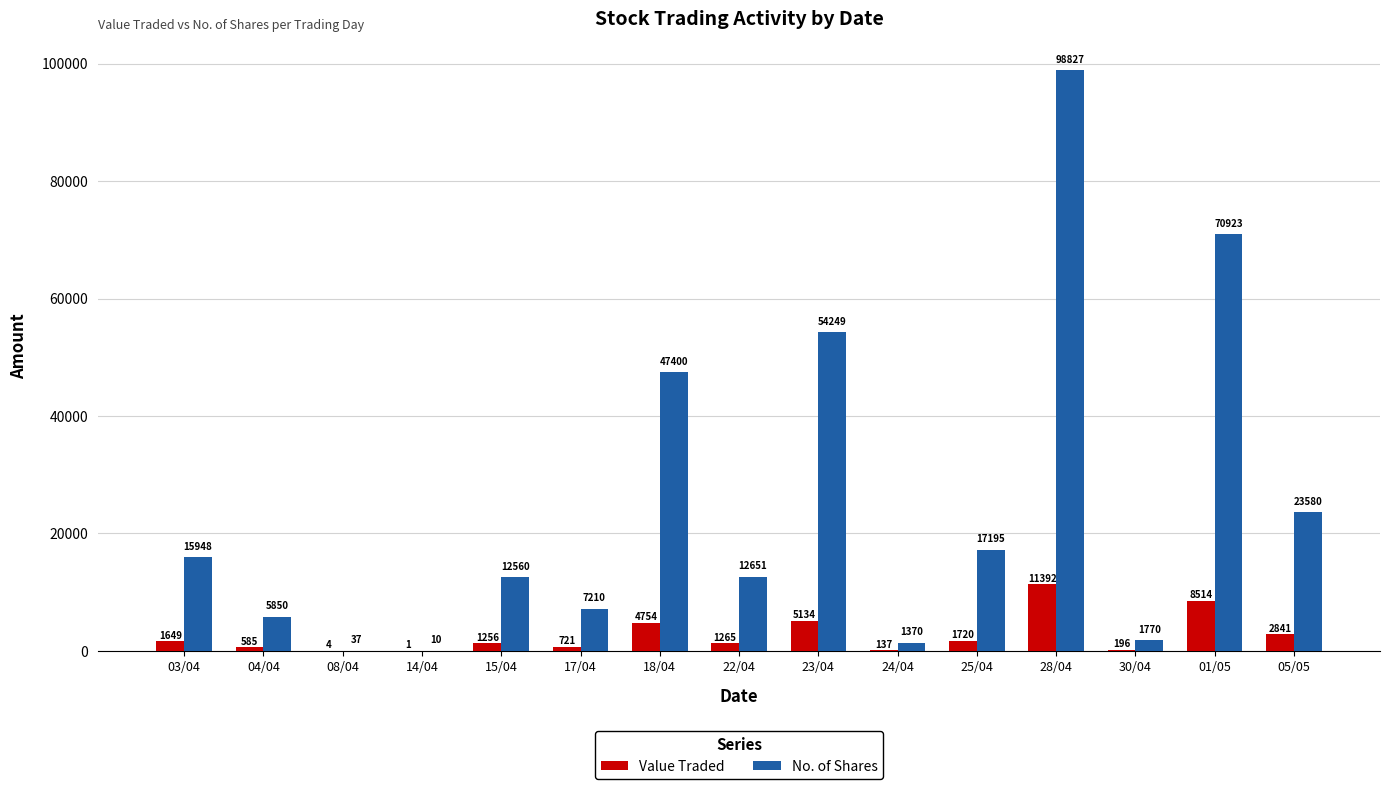

The value of No. of Shares at 23/04 is 70915. True or false?

False